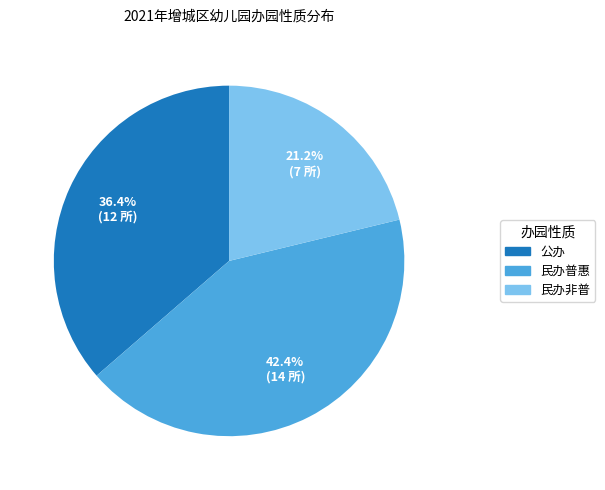

How many slices are in this pie chart?

3